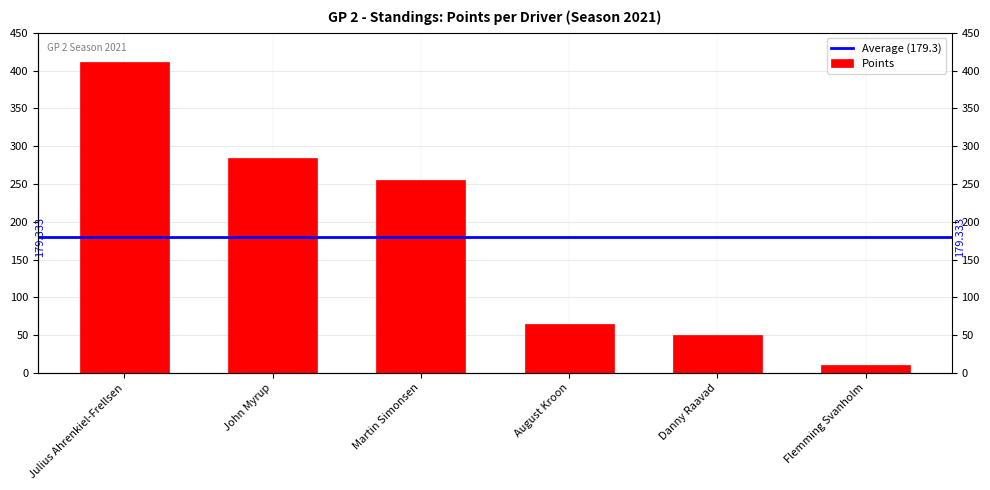

Which category has the lowest value across all series?

Flemming Svanholm